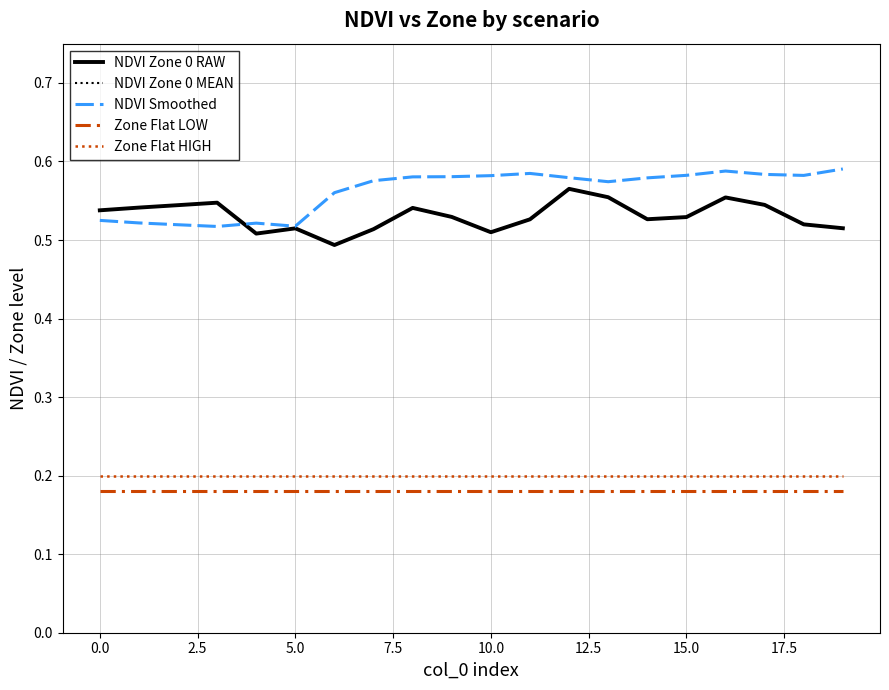

List the series in order of their peak value, highest first.

NDVI Smoothed, NDVI Zone 0 RAW, NDVI Zone 0 MEAN, Zone Flat HIGH, Zone Flat LOW